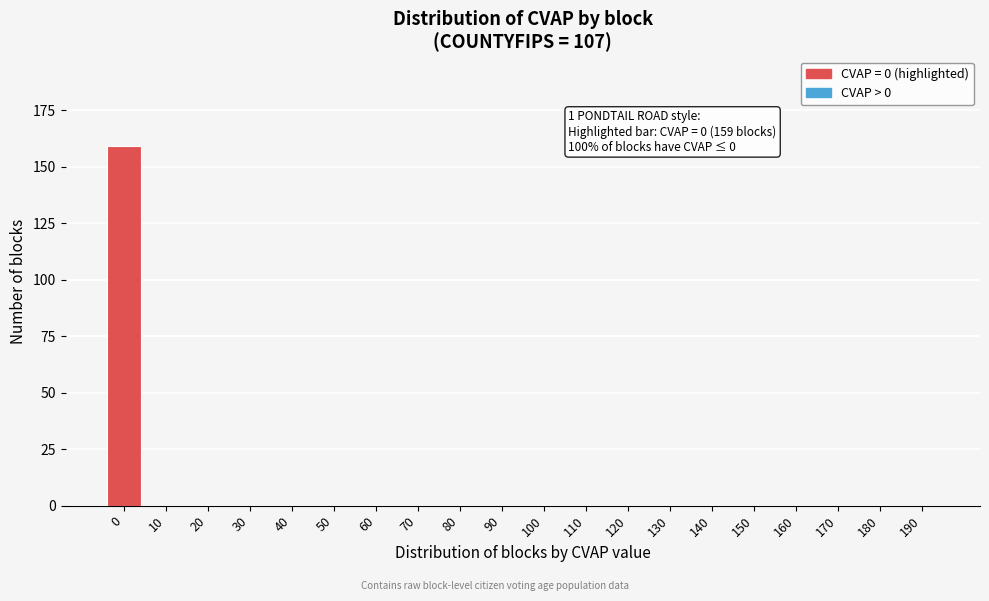

Reading left to right, transcribe all the data shown in this chart.

0=159	10=0	20=0	30=0	40=0	50=0	60=0	70=0	80=0	90=0	100=0	110=0	120=0	130=0	140=0	150=0	160=0	170=0	180=0	190=0